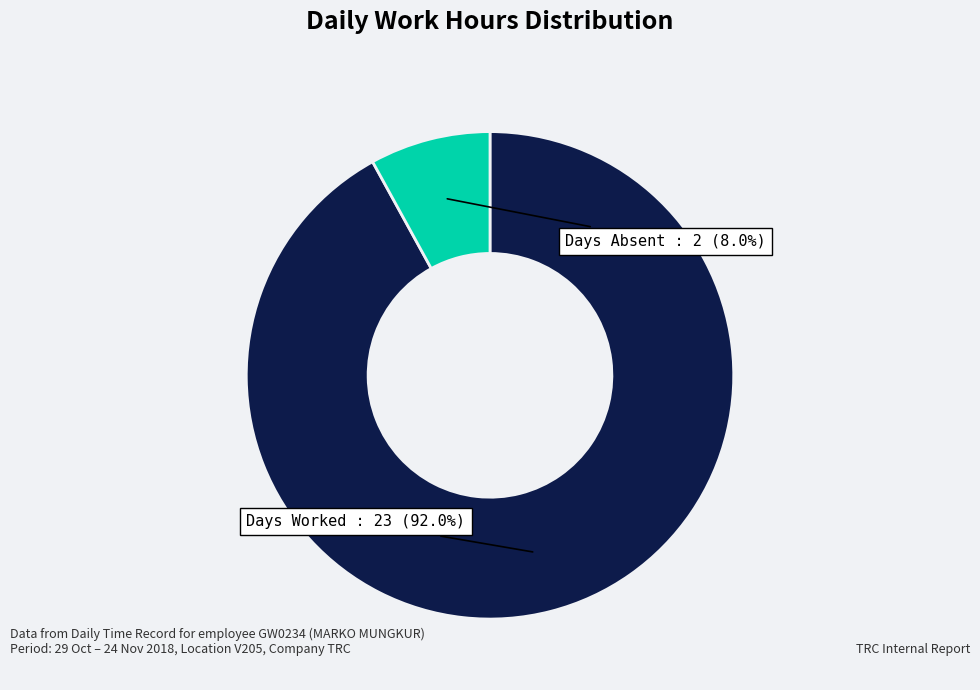

Does Days Absent account for over 50% of the chart?

No